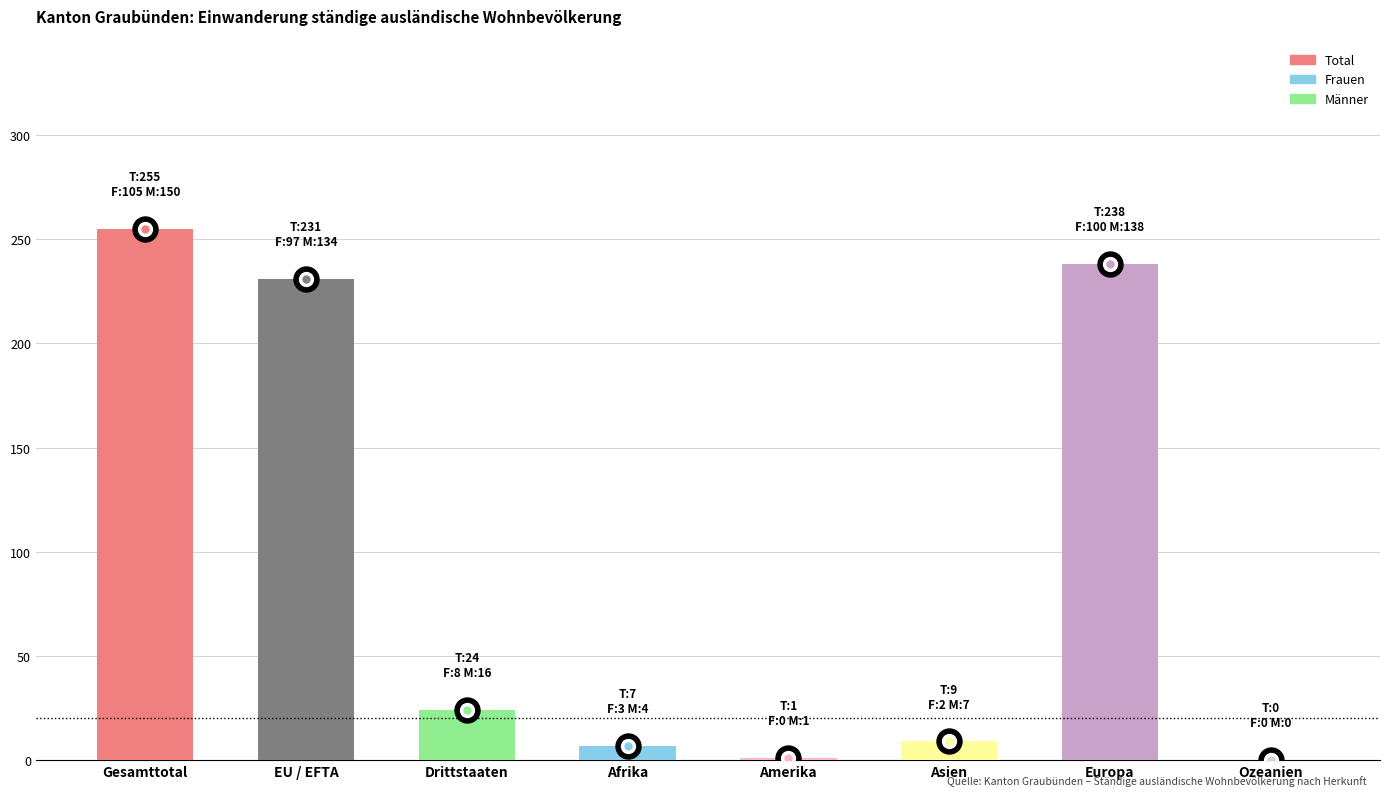

Is it true that the value at Drittstaaten is 36?

False